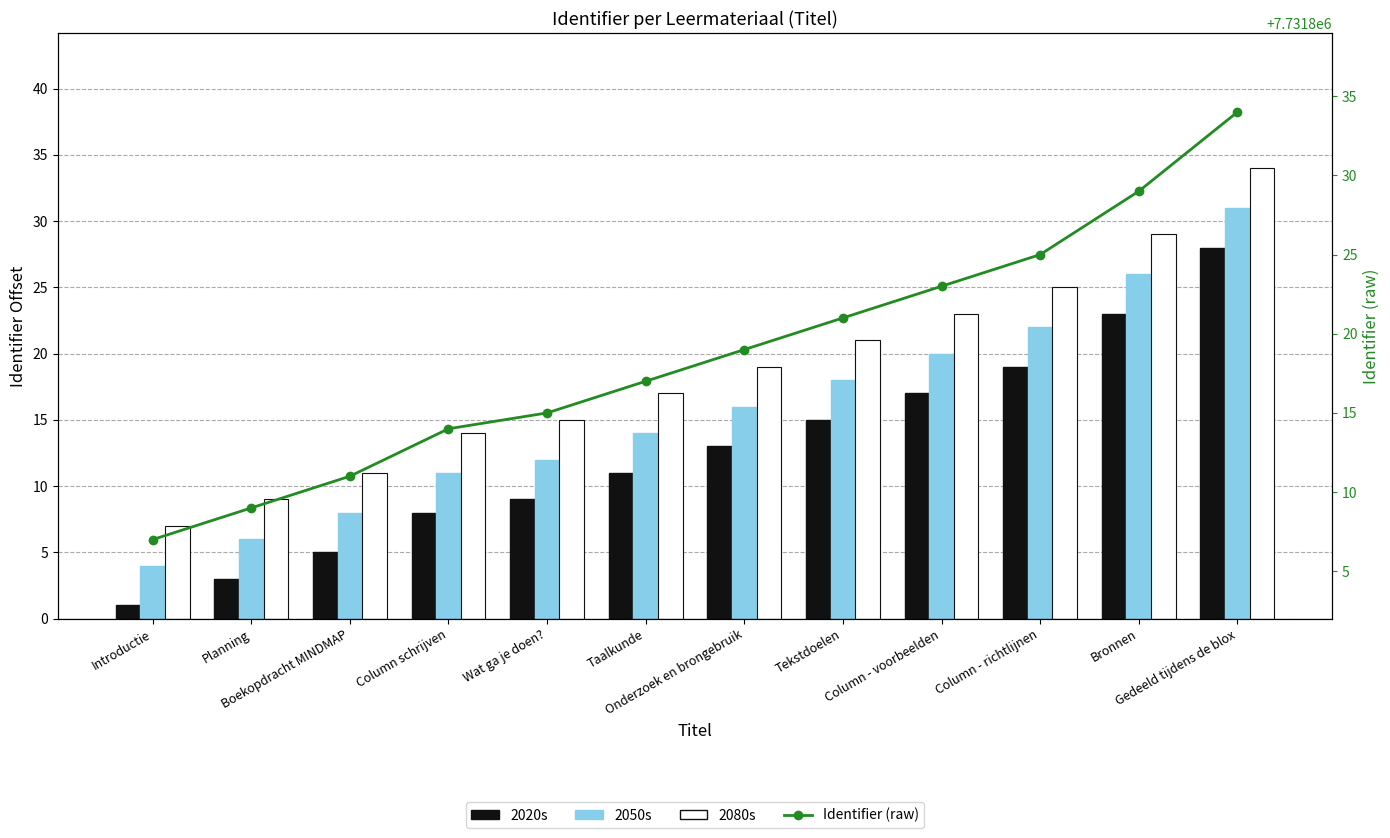

What is the sum of the Identifier (raw) values at Column - voorbeelden and Column - richtlijnen?

15463648